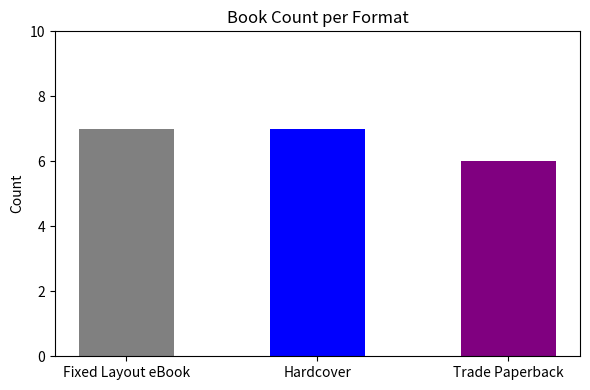

What is the maximum value shown in the chart?

7